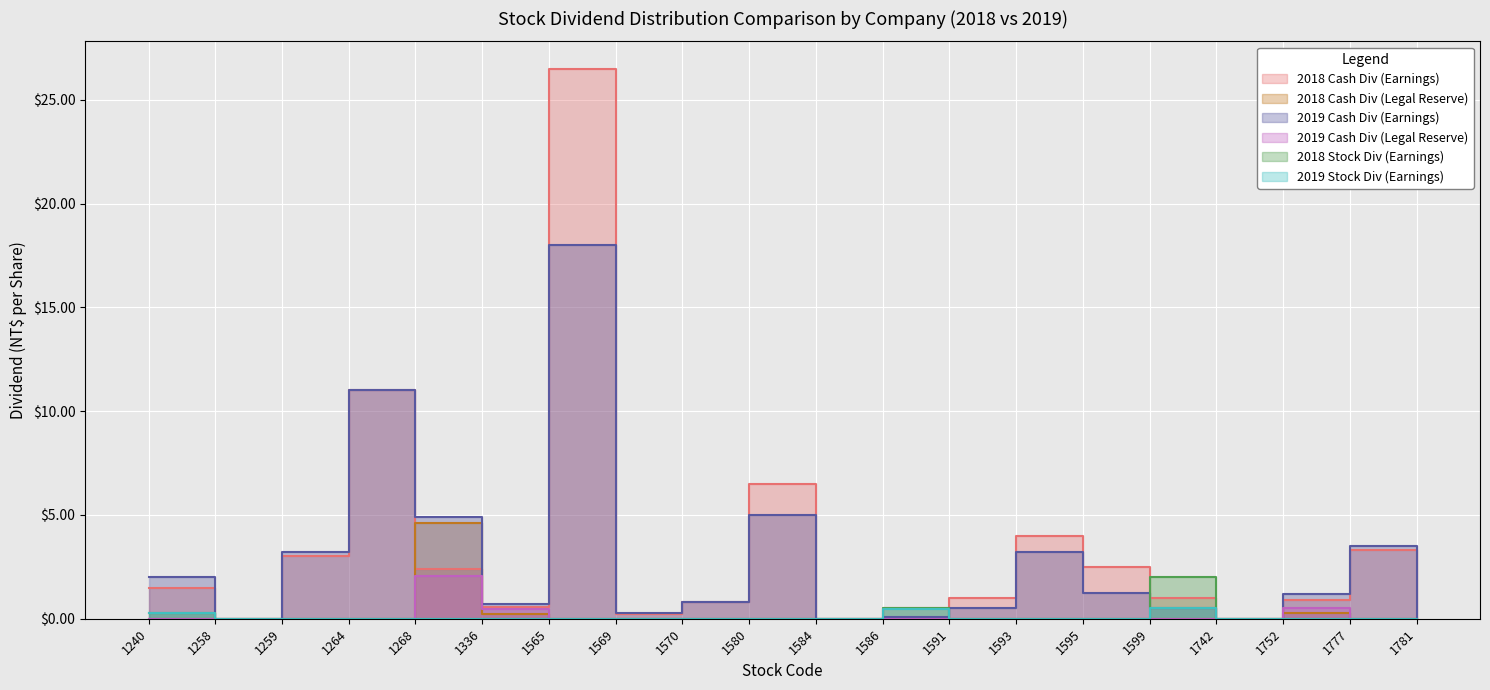

At which category does the chart reach its minimum across all series?

1258